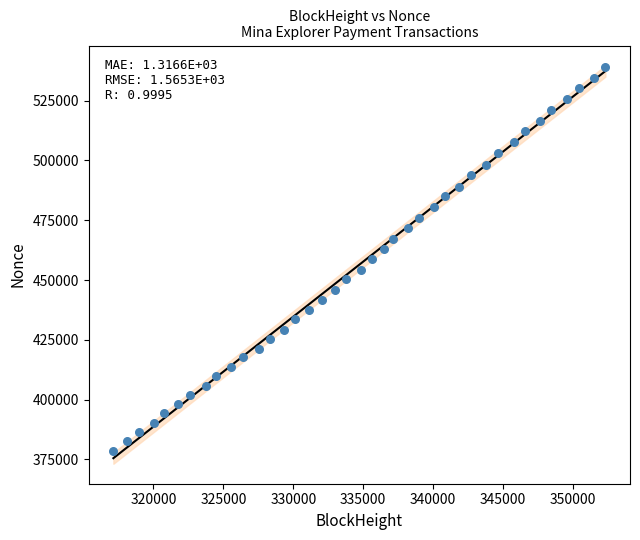

What is the range of X values (max minus min)?

35192